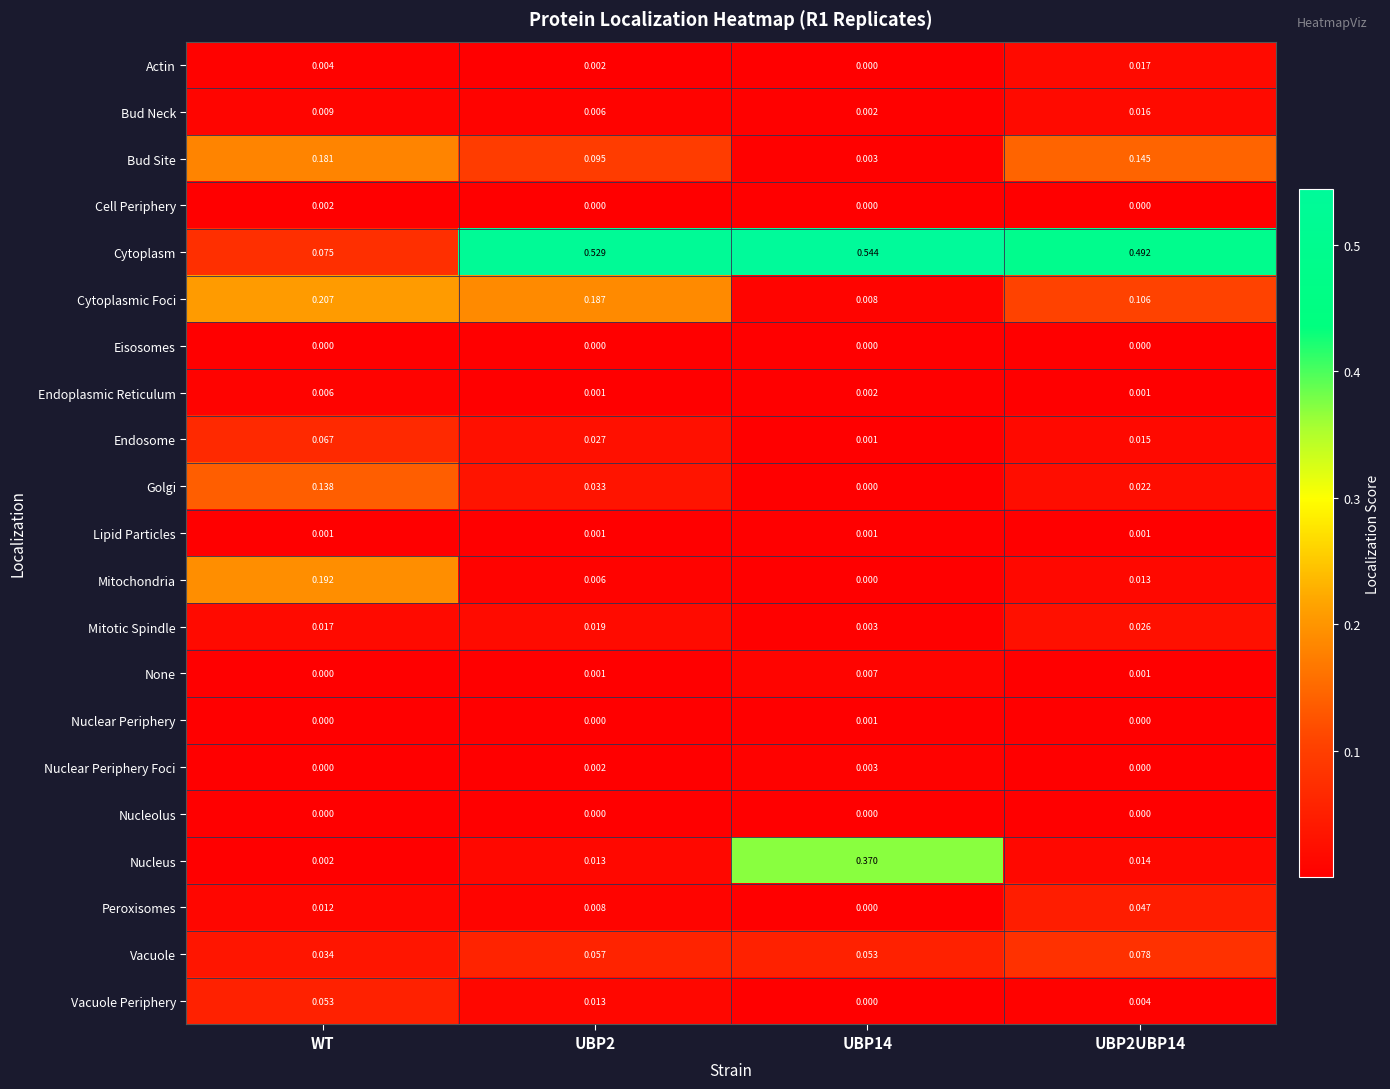

At which label does Cytoplasm reach its minimum?

WT